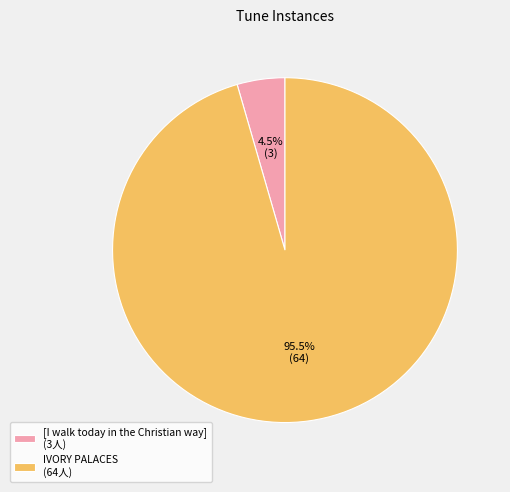

What is the majority slice?

IVORY PALACES